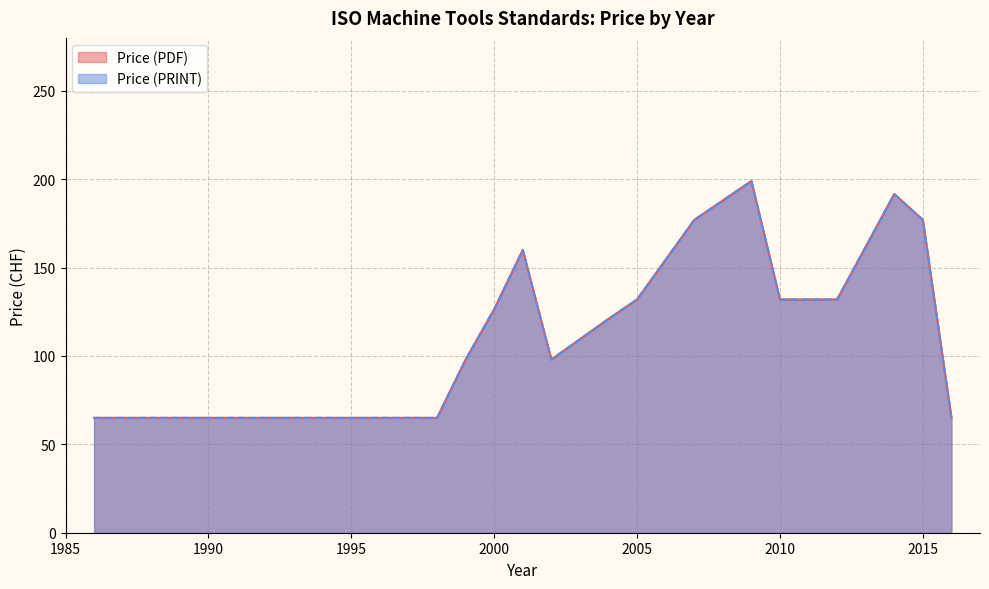

At 2014, list the series in order from smallest to largest.

Price (PDF), Price (PRINT)